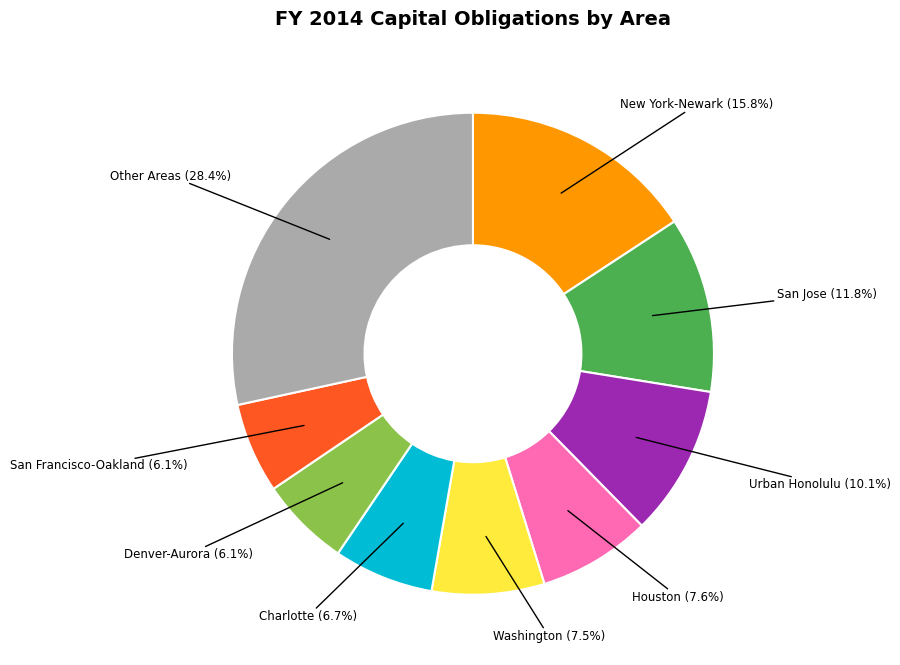

Does any single category account for the majority?

No